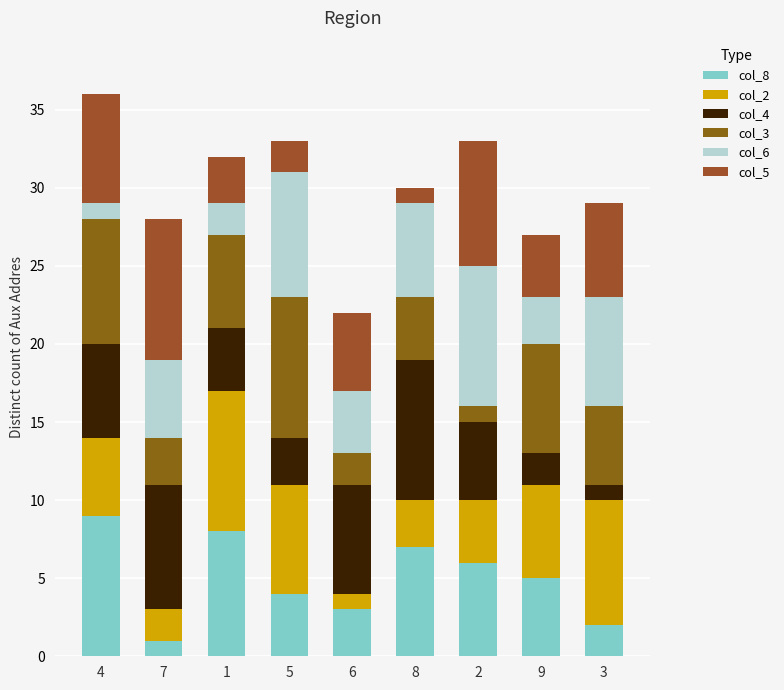

How many col_8 values are between 3 and 7?

5